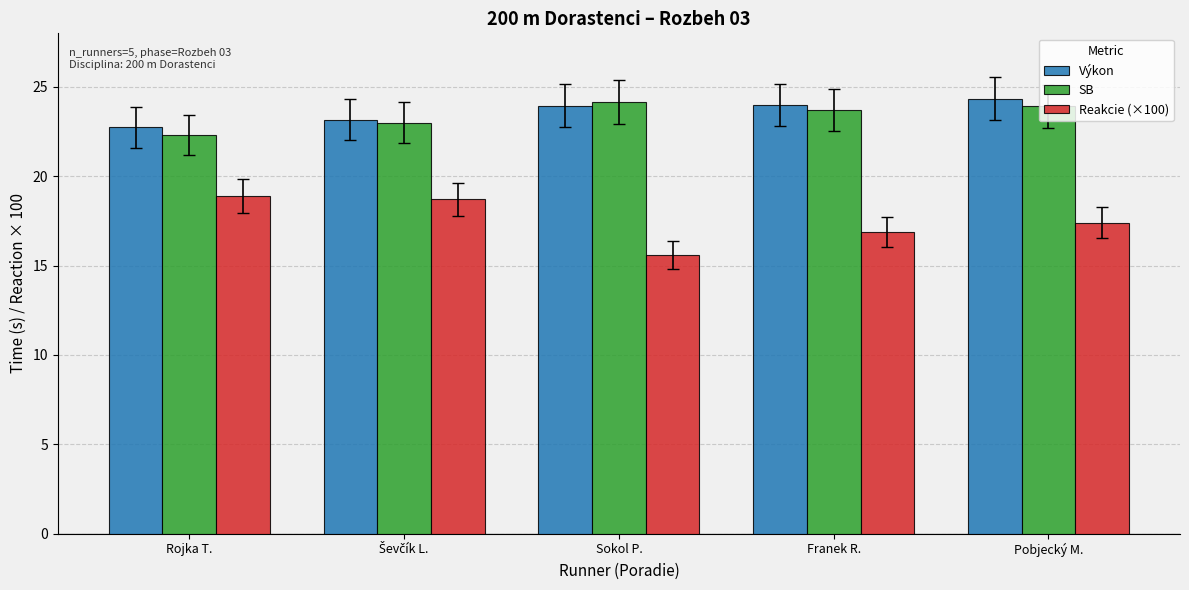

What is the spread (max minus min) of values at Franek R.?

7.1